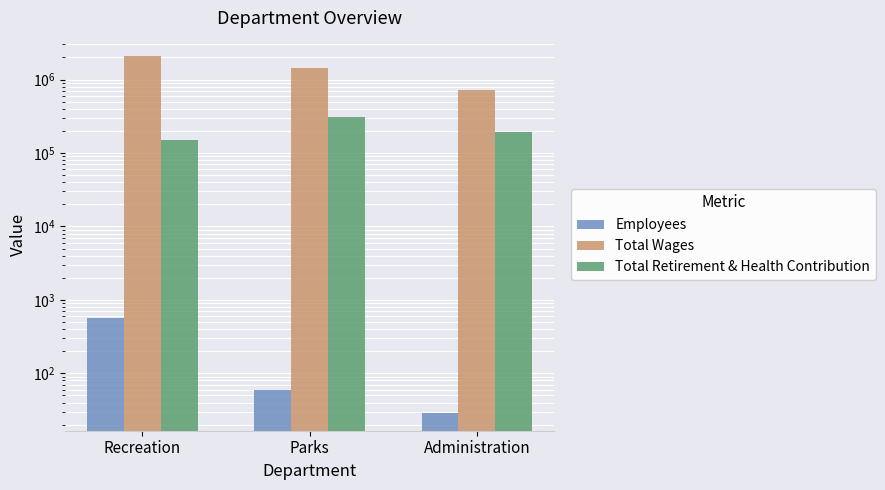

Is it true that Employees equals 561 at Recreation?

True